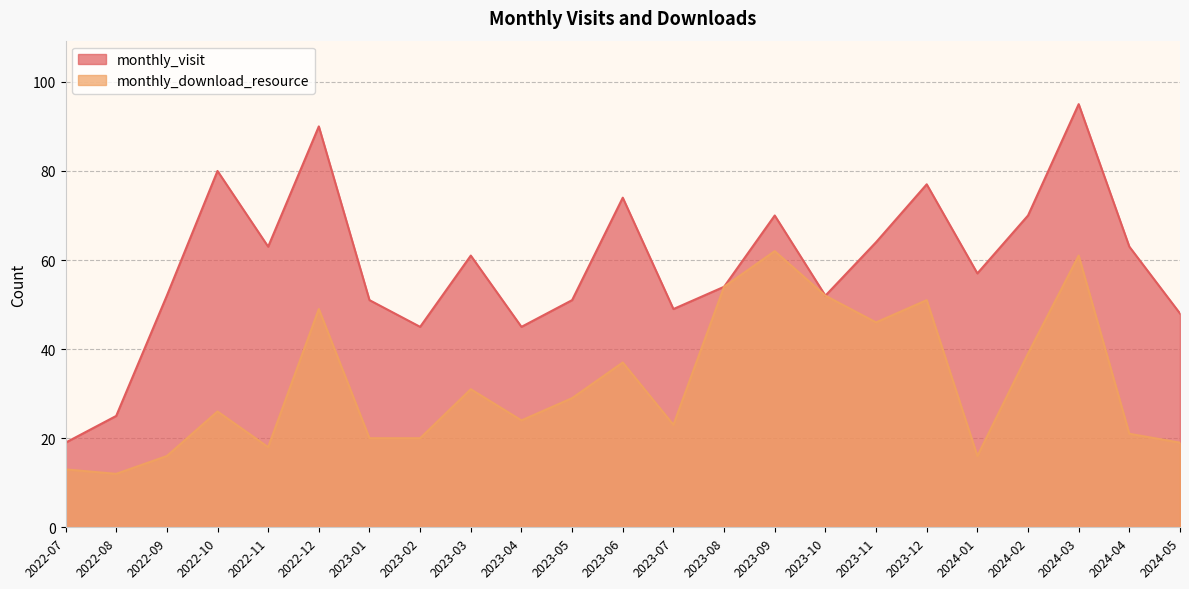

Reading left to right, extract all data points from this chart.

monthly_visit: 2022-07=19	2022-08=25	2022-09=52	2022-10=80	2022-11=63	2022-12=90	2023-01=51	2023-02=45	2023-03=61	2023-04=45	2023-05=51	2023-06=74	2023-07=49	2023-08=54	2023-09=70	2023-10=52	2023-11=64	2023-12=77	2024-01=57	2024-02=70	2024-03=95	2024-04=63	2024-05=48
monthly_download_resource: 2022-07=13	2022-08=12	2022-09=16	2022-10=26	2022-11=18	2022-12=49	2023-01=20	2023-02=20	2023-03=31	2023-04=24	2023-05=29	2023-06=37	2023-07=23	2023-08=54	2023-09=62	2023-10=52	2023-11=46	2023-12=51	2024-01=16	2024-02=39	2024-03=61	2024-04=21	2024-05=19